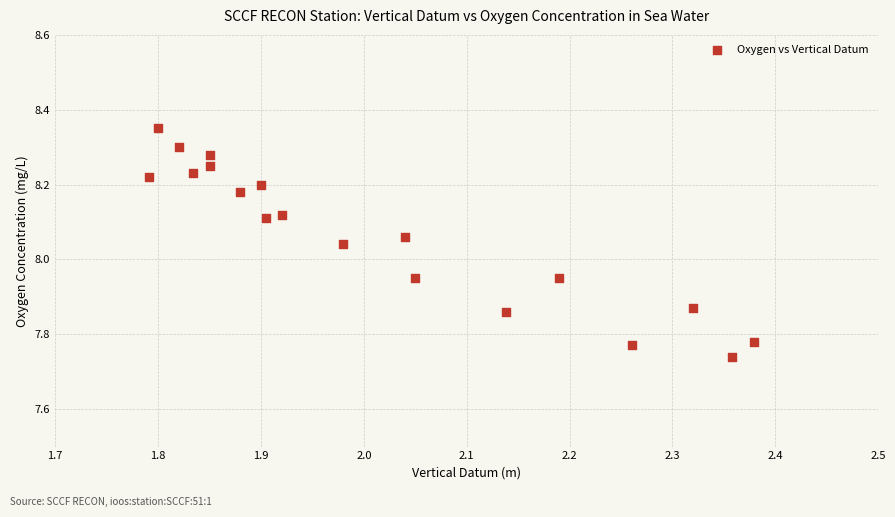

What is the range of Y values (max minus min)?

0.6